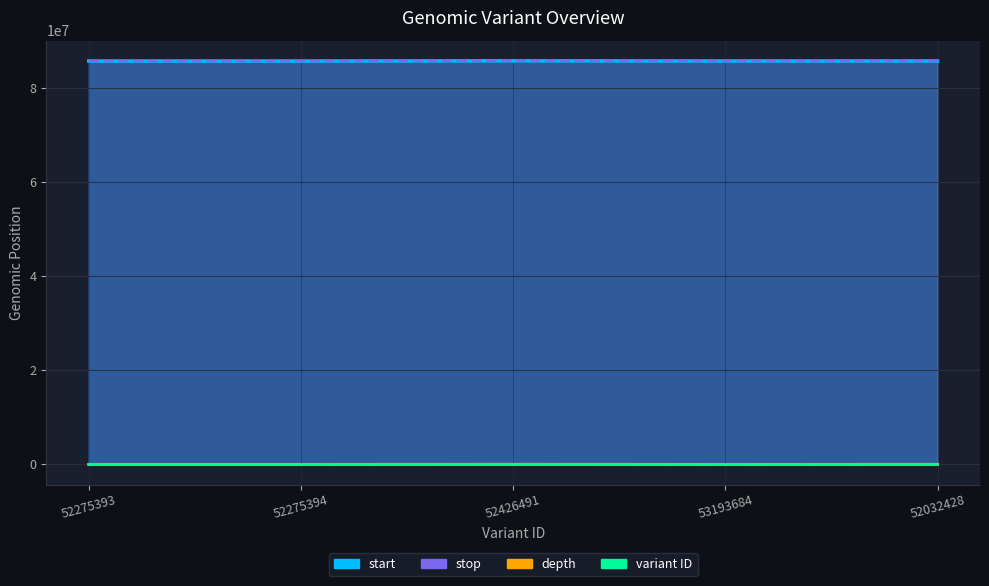

Which series has the largest range (max minus min)?

stop